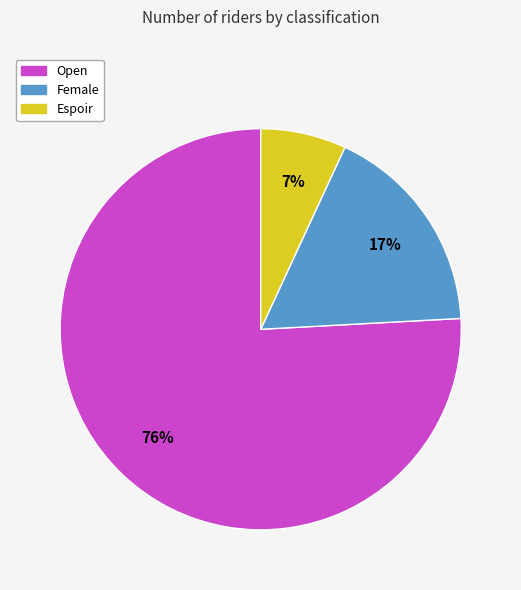

True or false: Espoir accounts for 14% of the total.

False